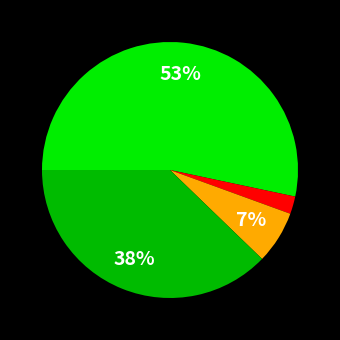

To the nearest percent, what is the average slice percentage?

25%